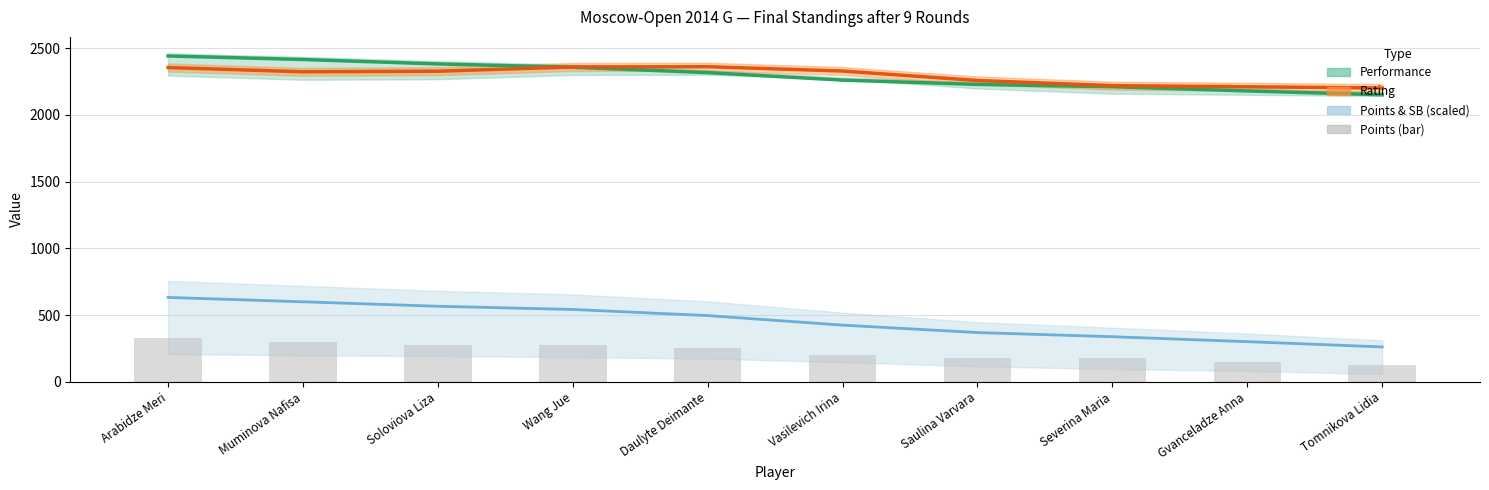

What is the label of the 7th bar from the left?

Saulina Varvara